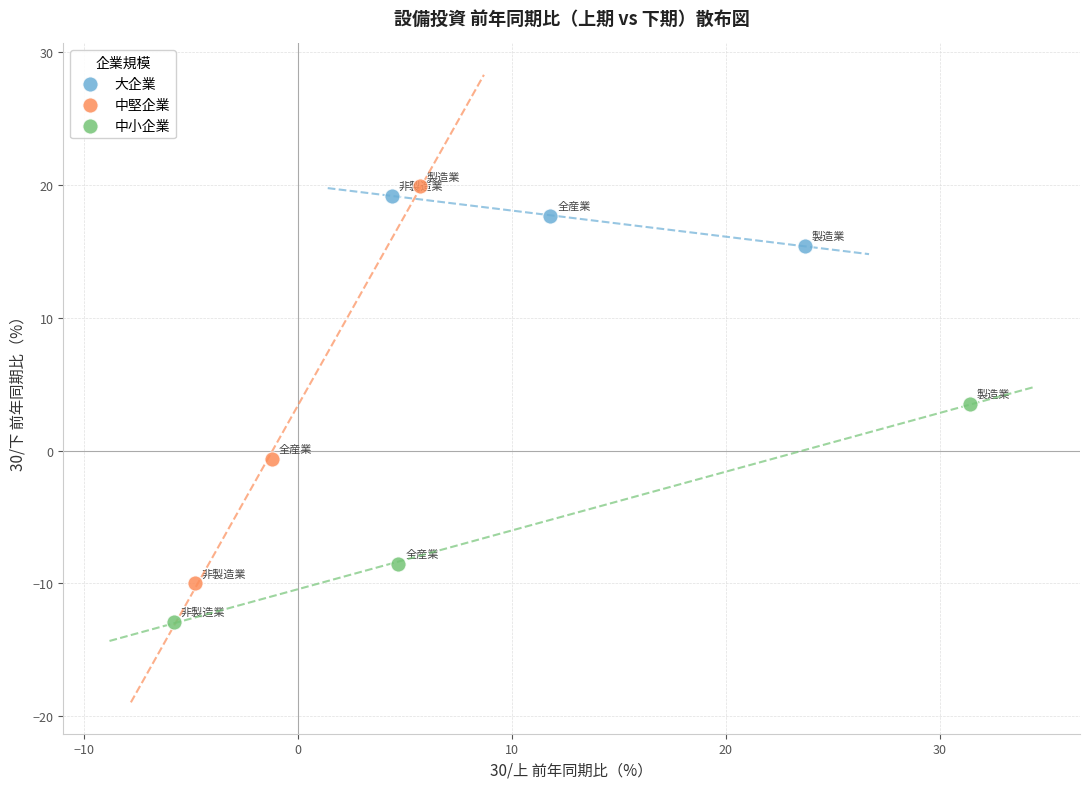

Which series contains the lowest Y value?

中小企業